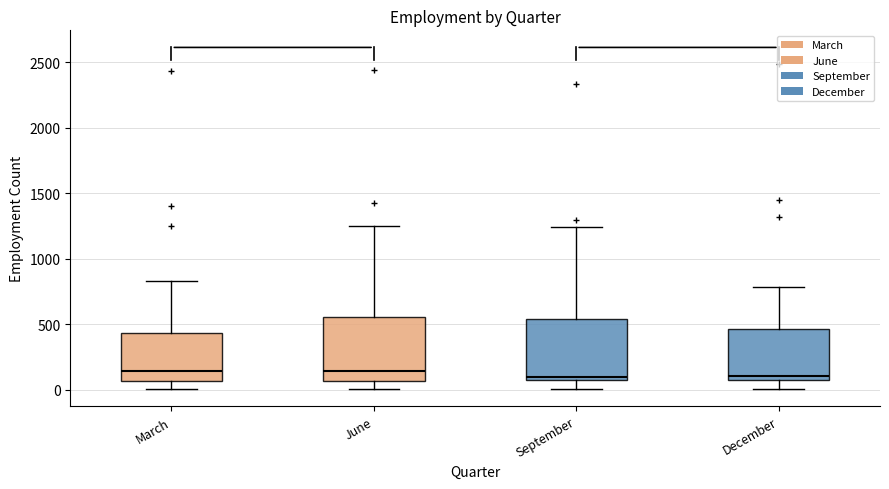

Reading left to right, transcribe this box plot: for each box, give where its median line is, the range the box spans, and where its two whiskers end, as read against the y-axis. The values are not printed on the chart, so give them approximately, as read against the axis.

March: median 150, box 50 to 450, whiskers 0 to 850
June: median 150, box 50 to 550, whiskers 0 to 1250
September: median 100, box 50 to 550, whiskers 0 to 1250
December: median 100, box 50 to 450, whiskers 0 to 800